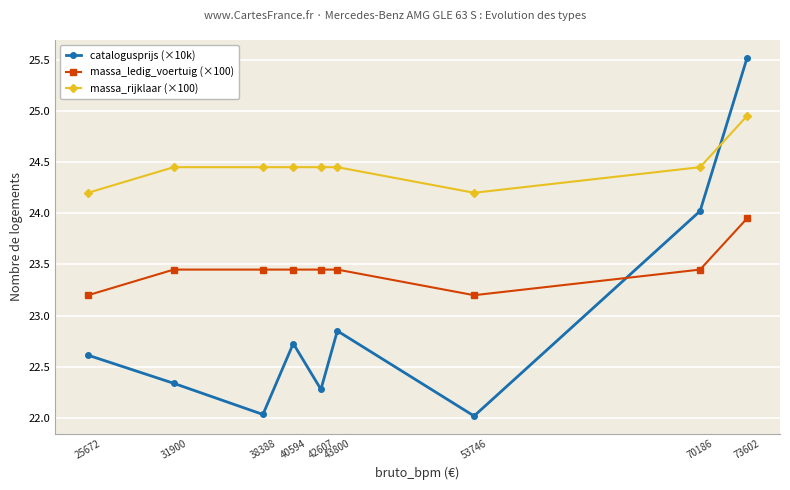

What is the minimum value for massa_rijklaar (×100)?

24.2